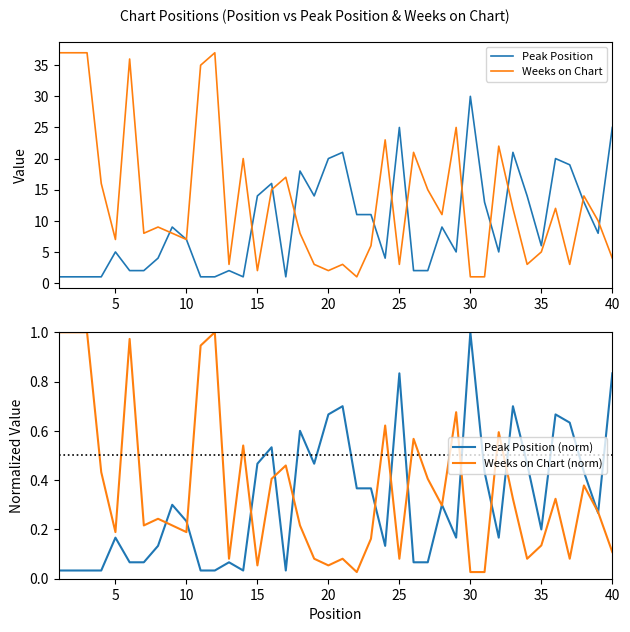

Is this an area chart (filled region under the line)?

No